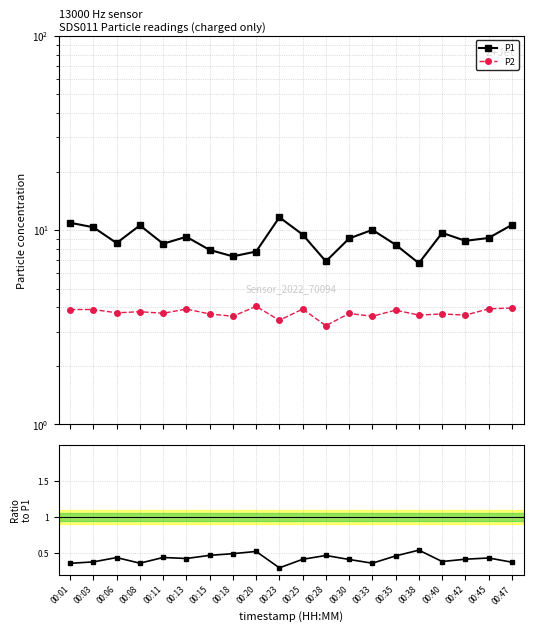

What is the spread (max minus min) of values at 00:06?

8.1